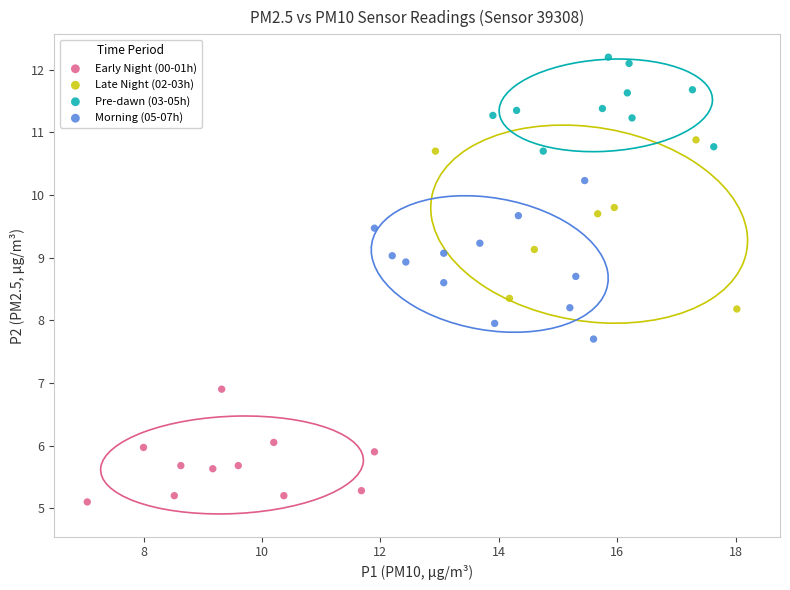

Which series contains the highest Y value?

Pre-dawn (03-05h)